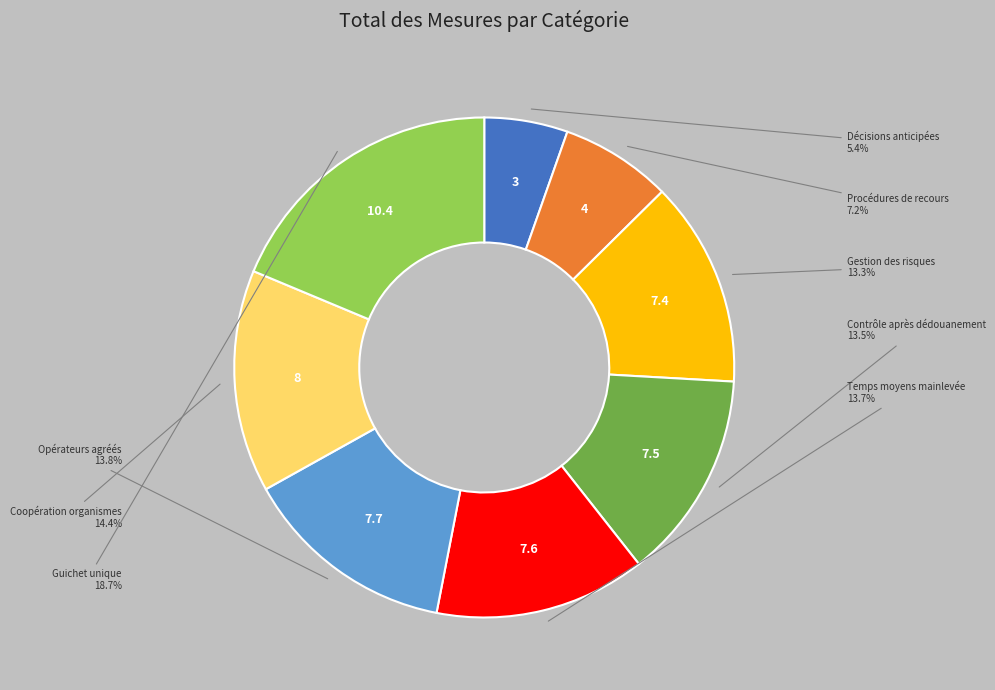

Is Coopération organismes the majority of the pie?

No